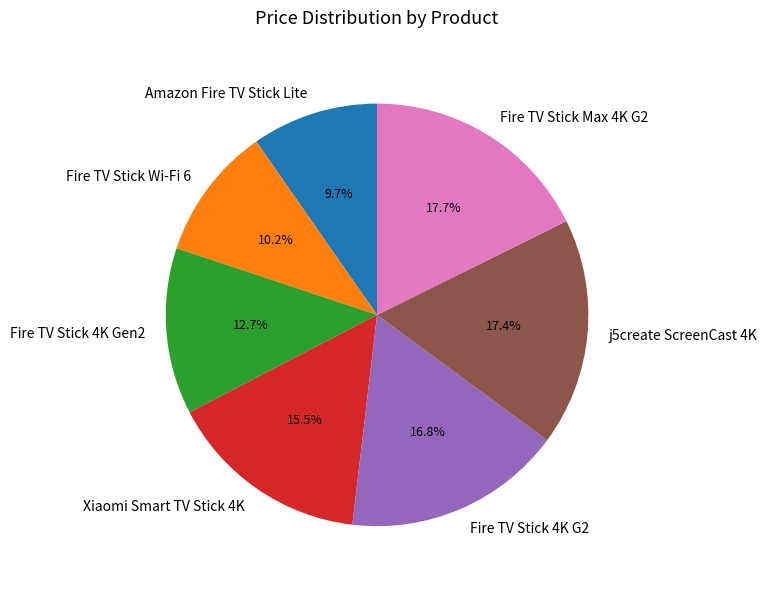

What percentage is the Amazon Fire TV Stick Lite slice, to the nearest percent?

10%